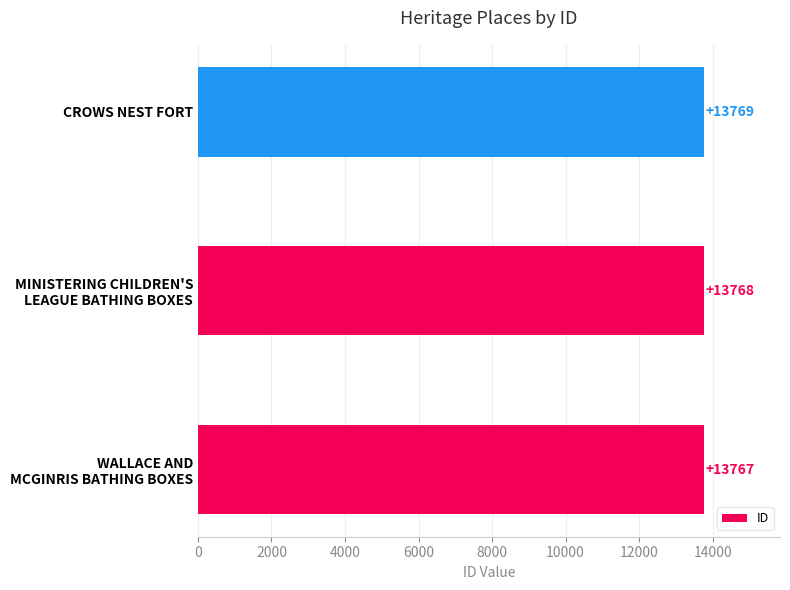

What is the greatest value displayed?

13769